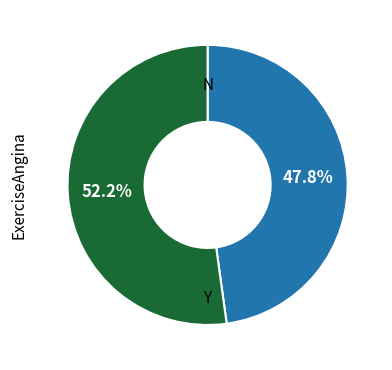

What percentage is NOT represented by N?

52.2%